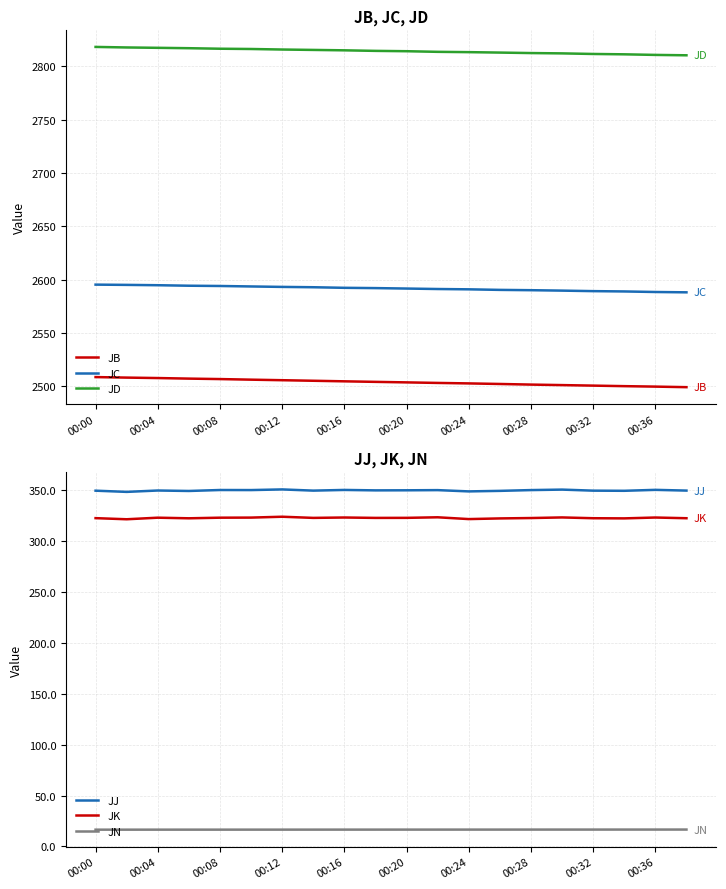

What are all the series names shown in the legend?

JB, JC, JD, JJ, JK, JN